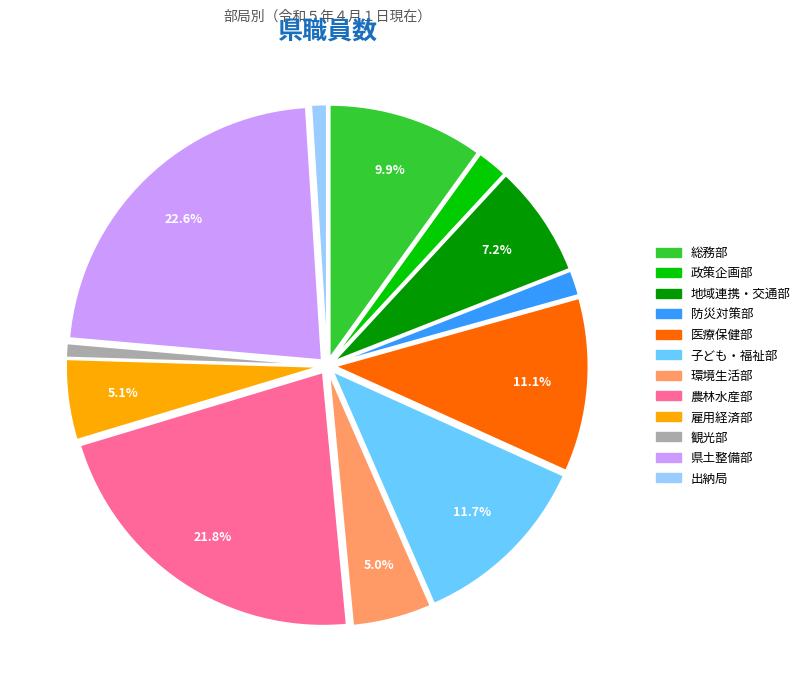

What is the largest slice in the pie chart?

県土整備部